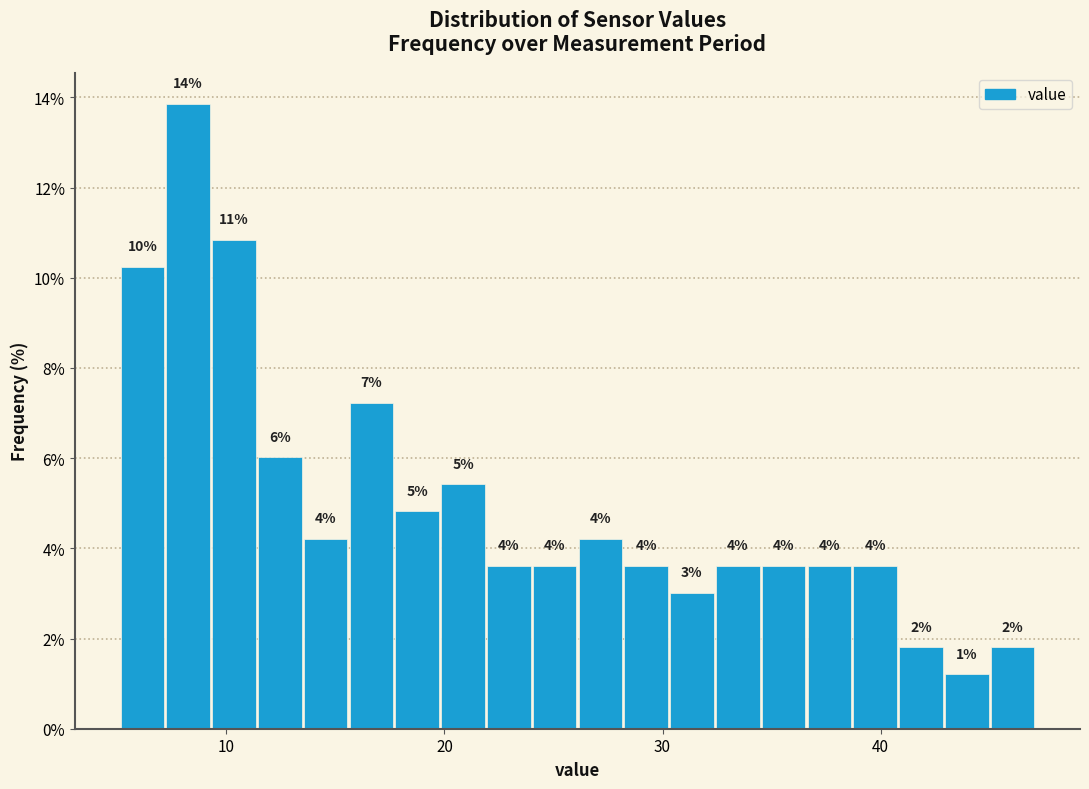

Read against the x-axis, roughly where is the centre of the tallest bar?

8